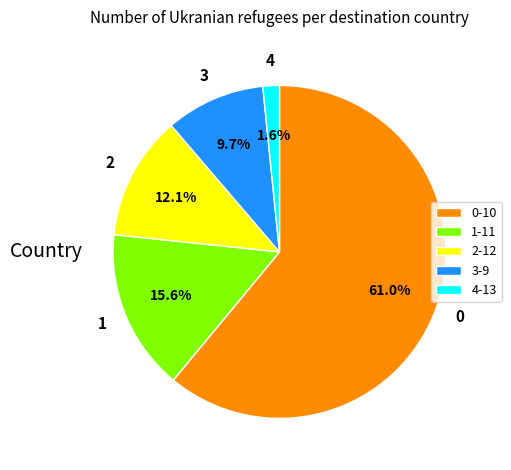

To the nearest percent, what is the difference between the largest and smallest slice percentages?

59%